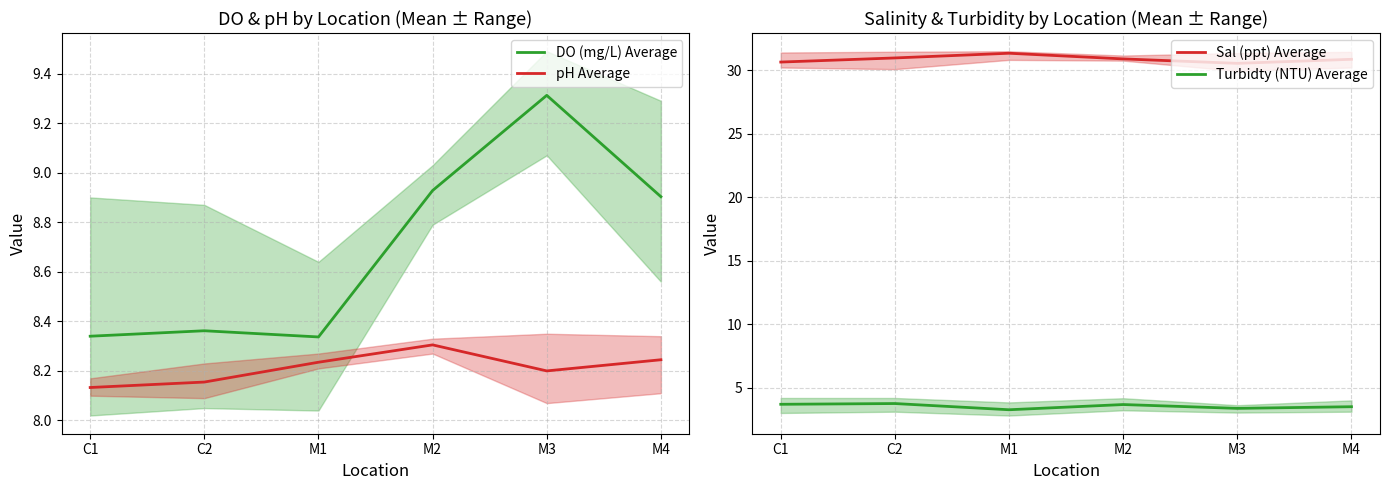

The Turbidty (NTU) Average series shows 5.3 at M2. True or false?

False